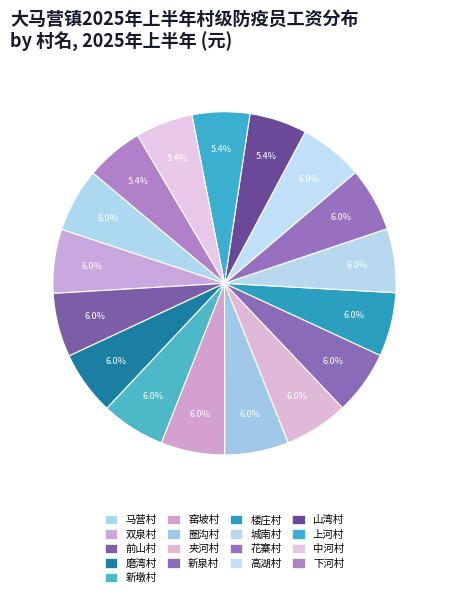

To the nearest percent, what is the combined percentage of 山湾村 and 双泉村?

11%